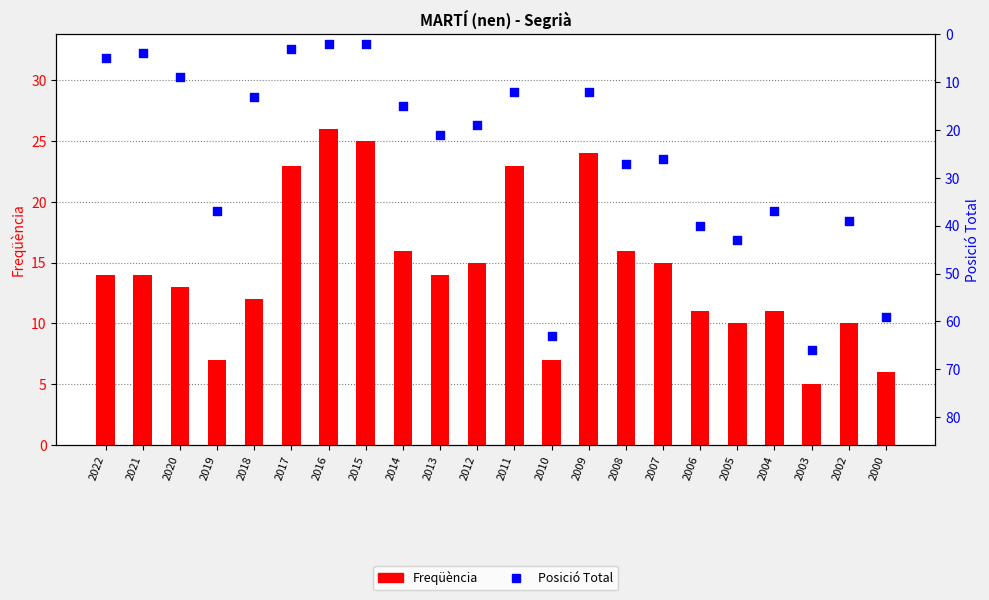

What is the total value across all series at 2003?

71